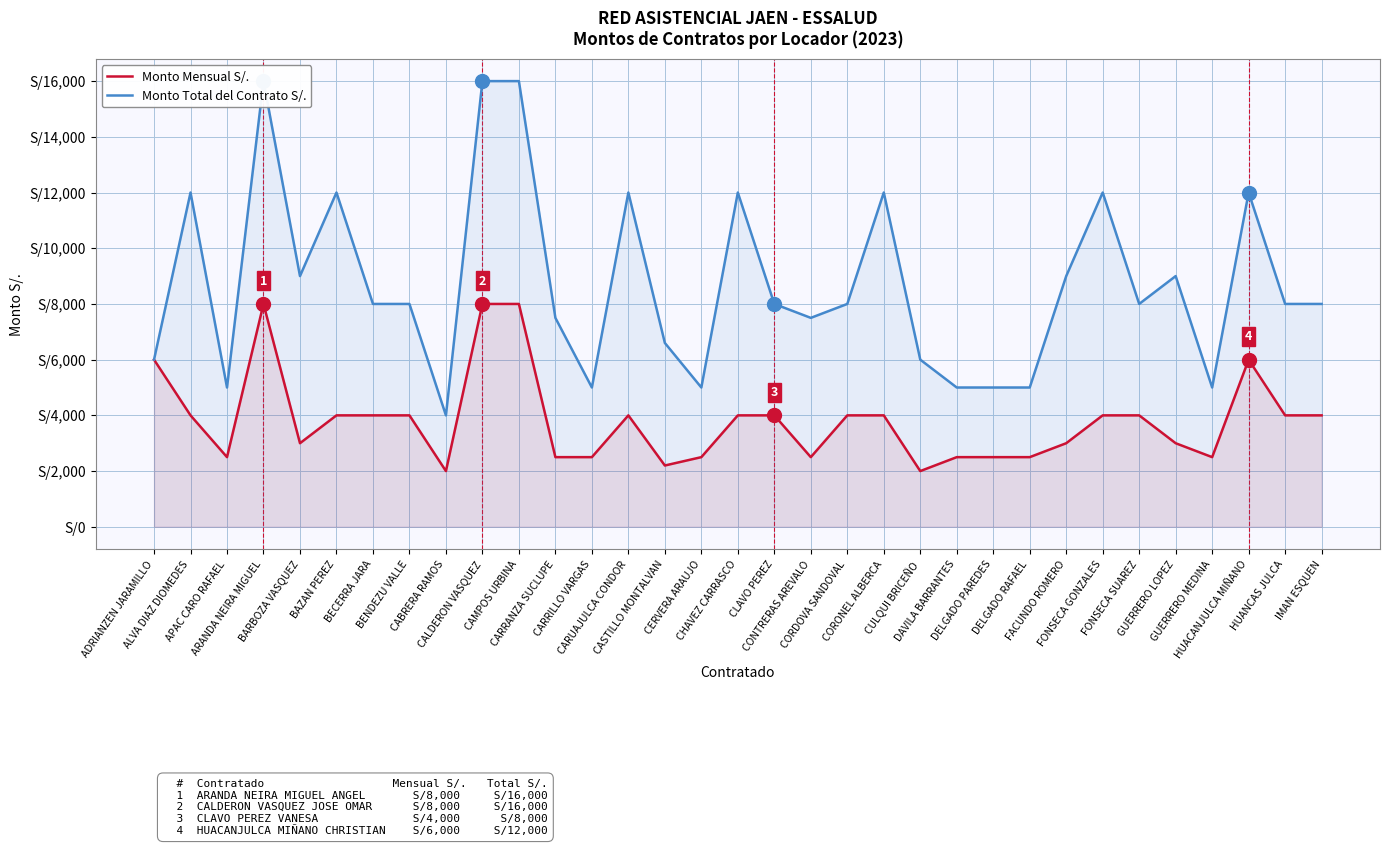

What is the total value across all series at BENDEZU VALLE?

12000